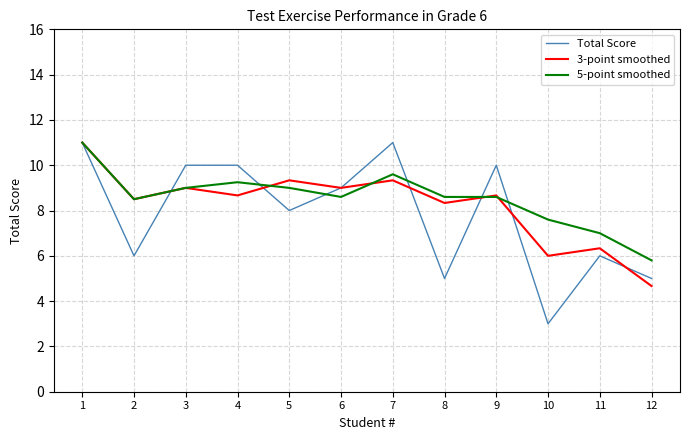

What is the maximum value shown in the chart?

11.0